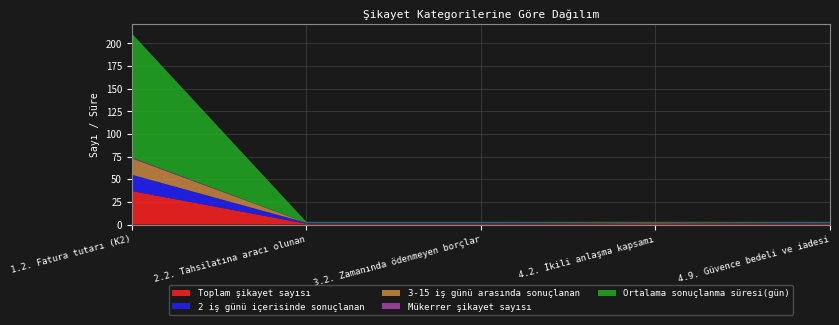

Reading left to right, list all the values displayed in this chart.

Toplam şikayet sayısı: 37	1	1	1	1
2 iş günü içerisinde sonuçlanan: 18	1	1	0	1
3-15 iş günü arasında sonuçlanan: 18	0	0	0	0
Mükerrer şikayet sayısı: 1	0	0	1	0
Ortalama sonuçlanma süresi(gün): 137	1	1	1	1